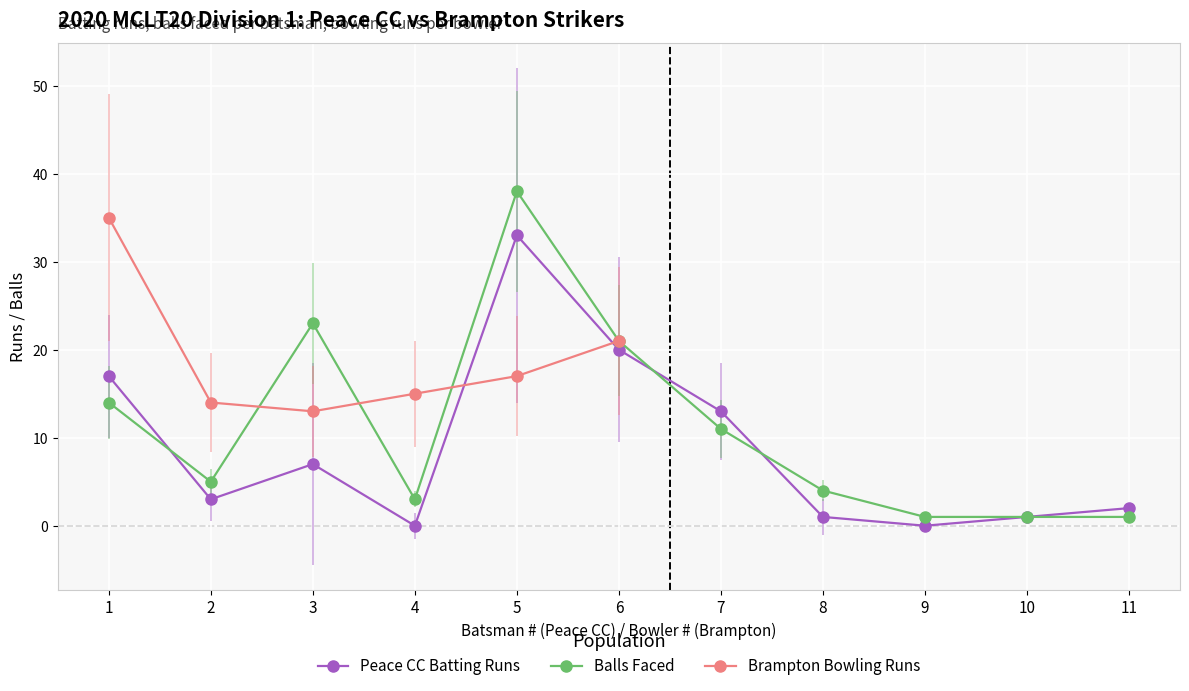

How many values are below 3?

5